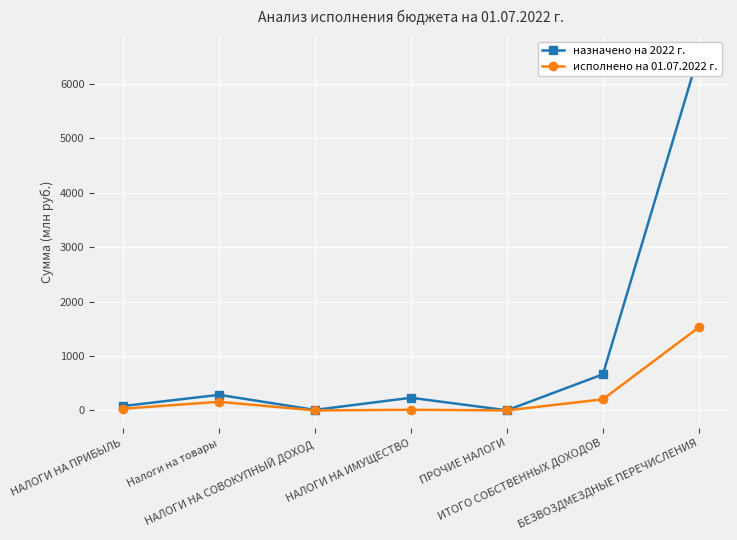

True or false: назначено на 2022 г. and исполнено на 01.07.2022 г. cross at least once.

False